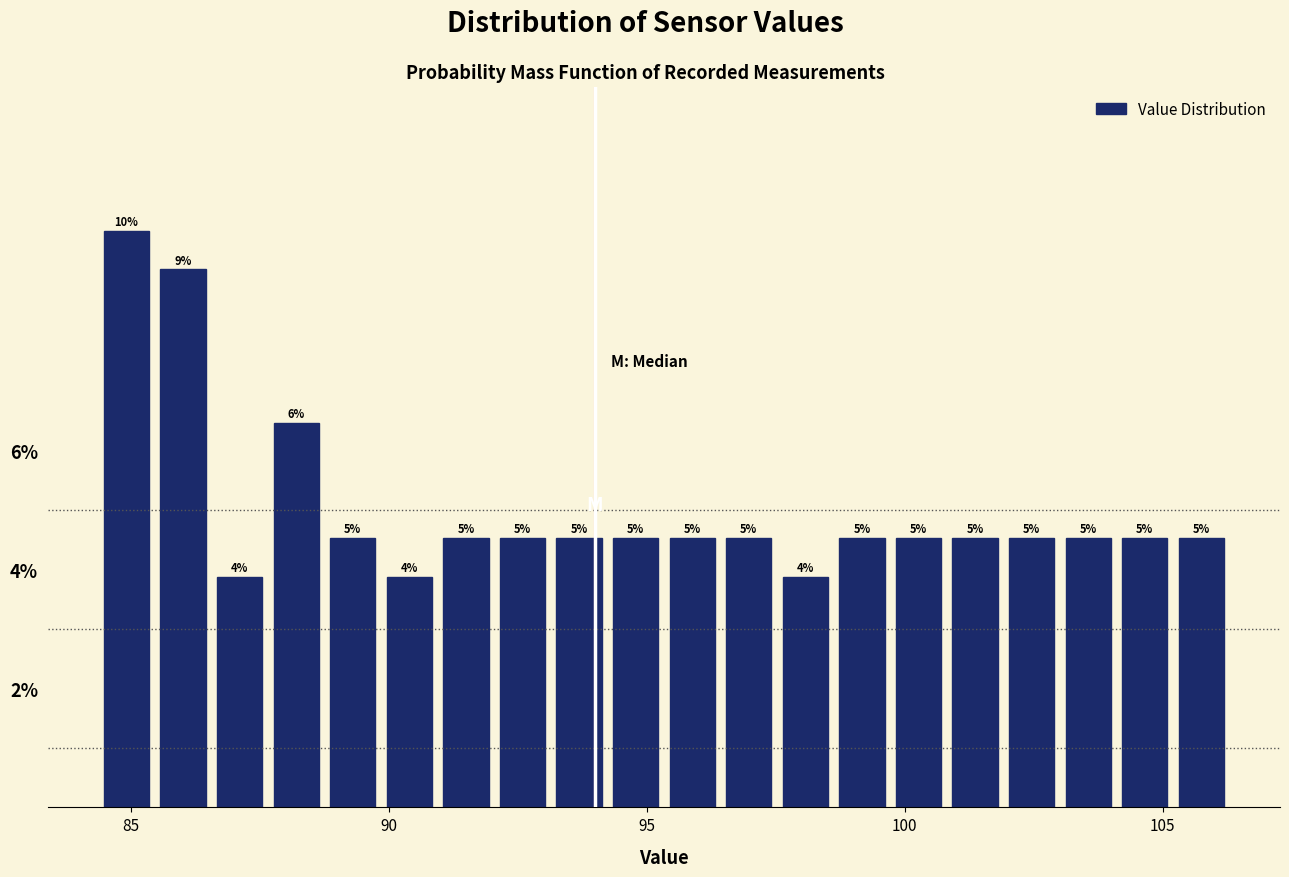

Read against the x-axis, roughly where is the centre of the tallest bar?

85.0